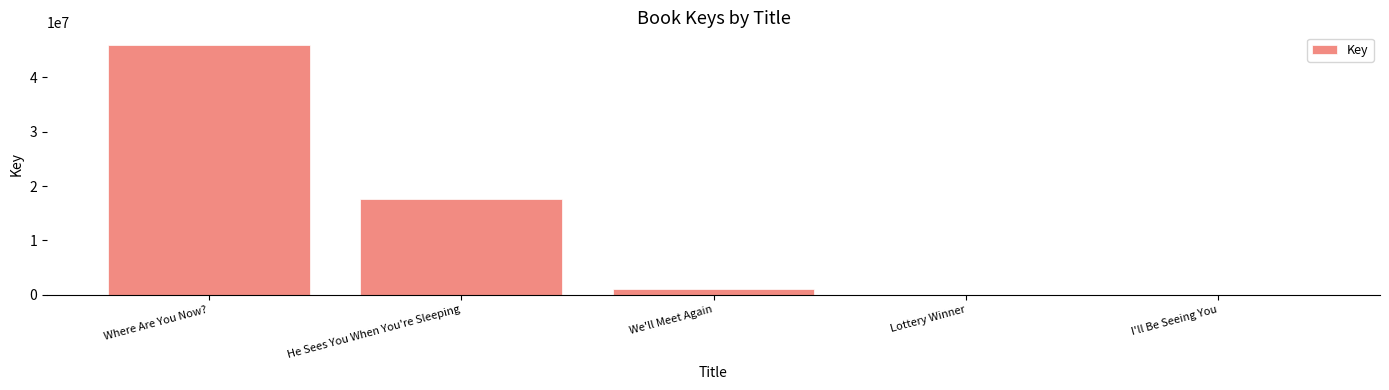

Between I'll Be Seeing You and We'll Meet Again, which is larger?

We'll Meet Again